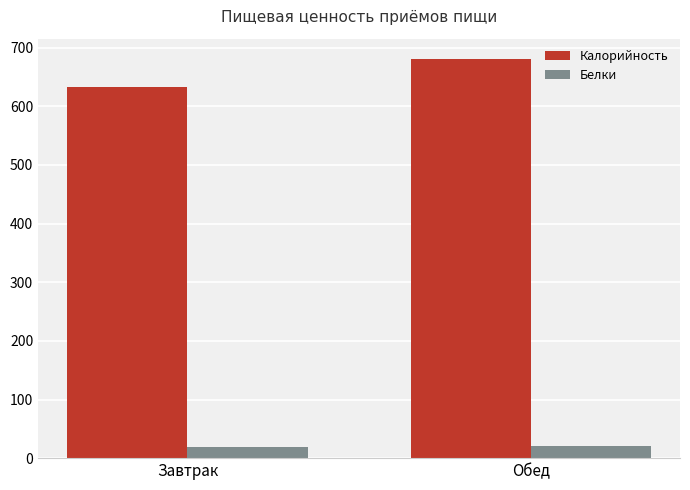

At how many categories does at least one series exceed 289?

2